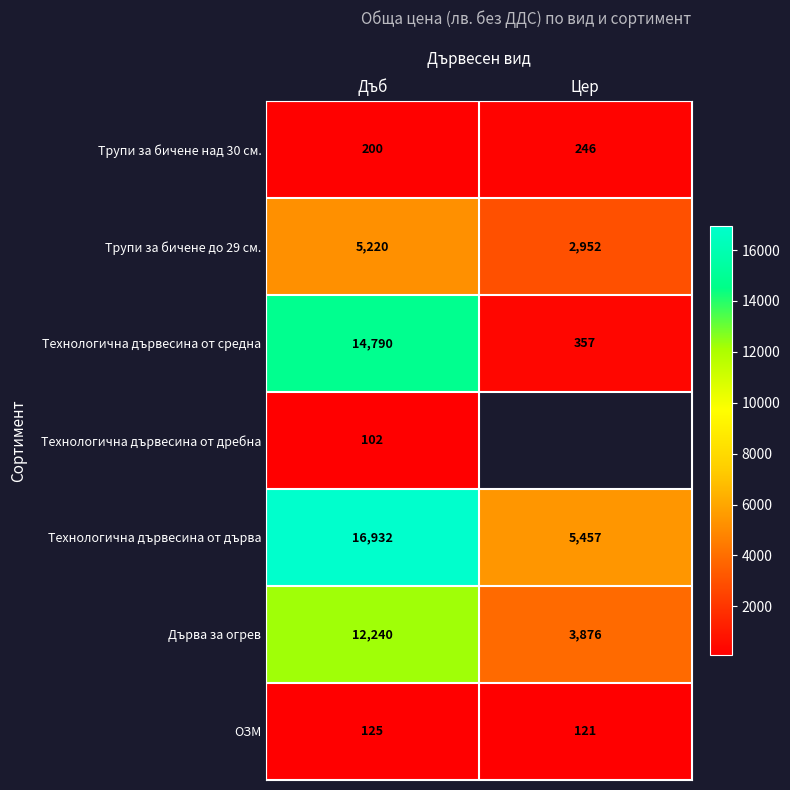

At which label does Технологична дървесина от дърва reach its peak?

Дъб